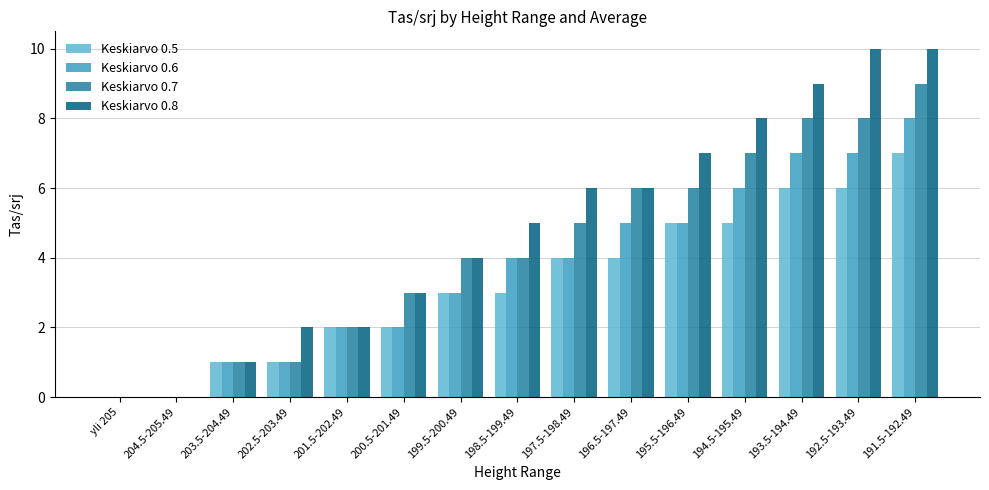

At which category is the sum across all series the highest?

191.5-192.49